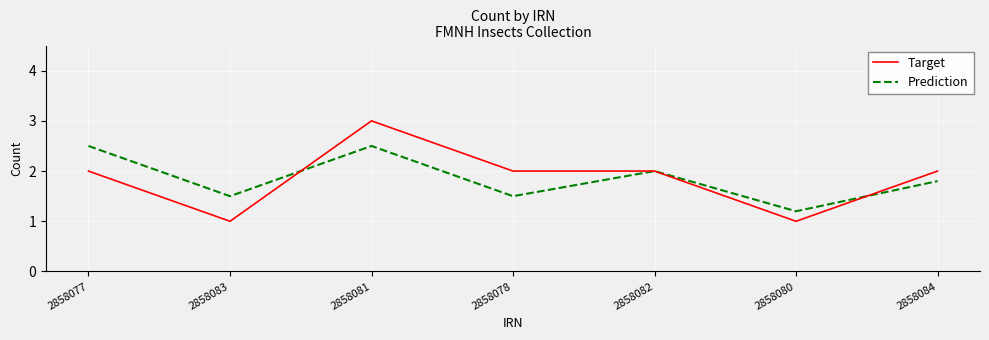

Which series changed the most between 2858077 and 2858081?

Target